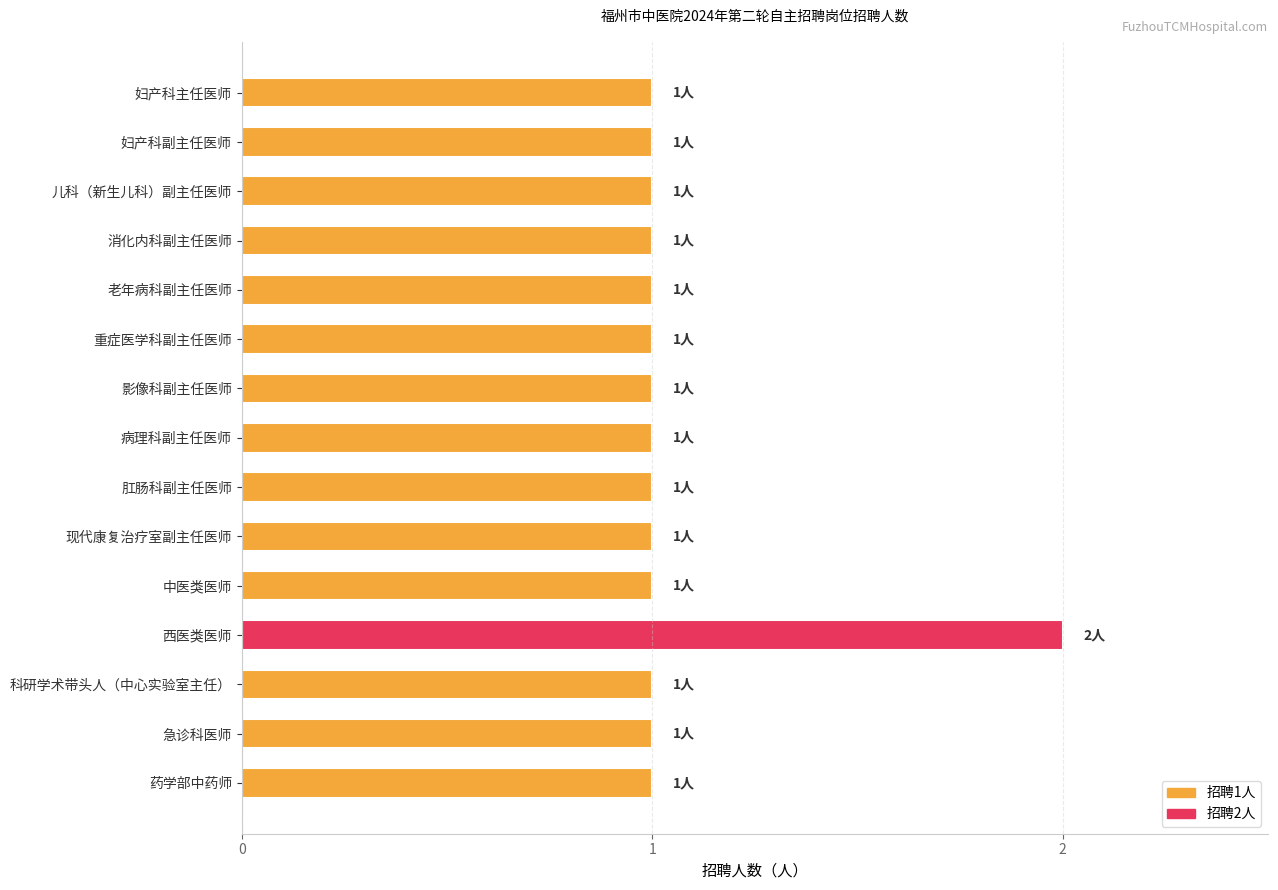

Which has a higher value, 西医类医师 or 消化内科副主任医师?

西医类医师